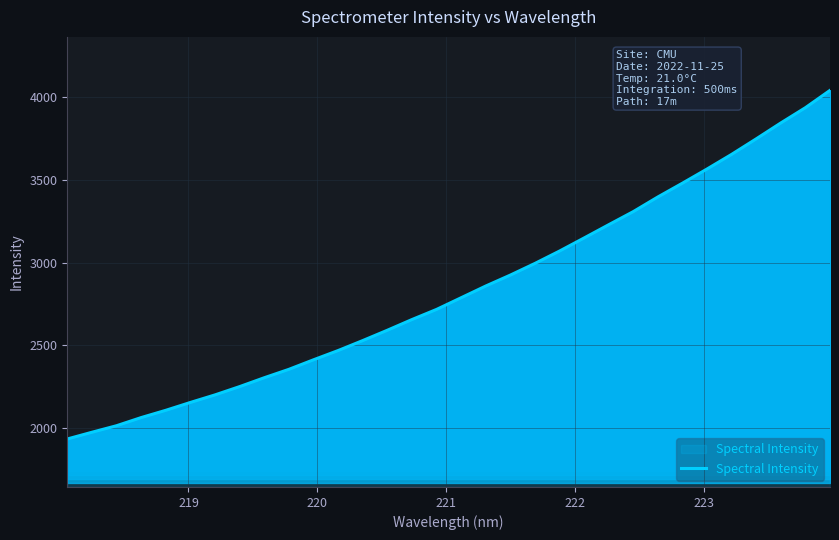

Does the chart have visible grid lines?

Yes